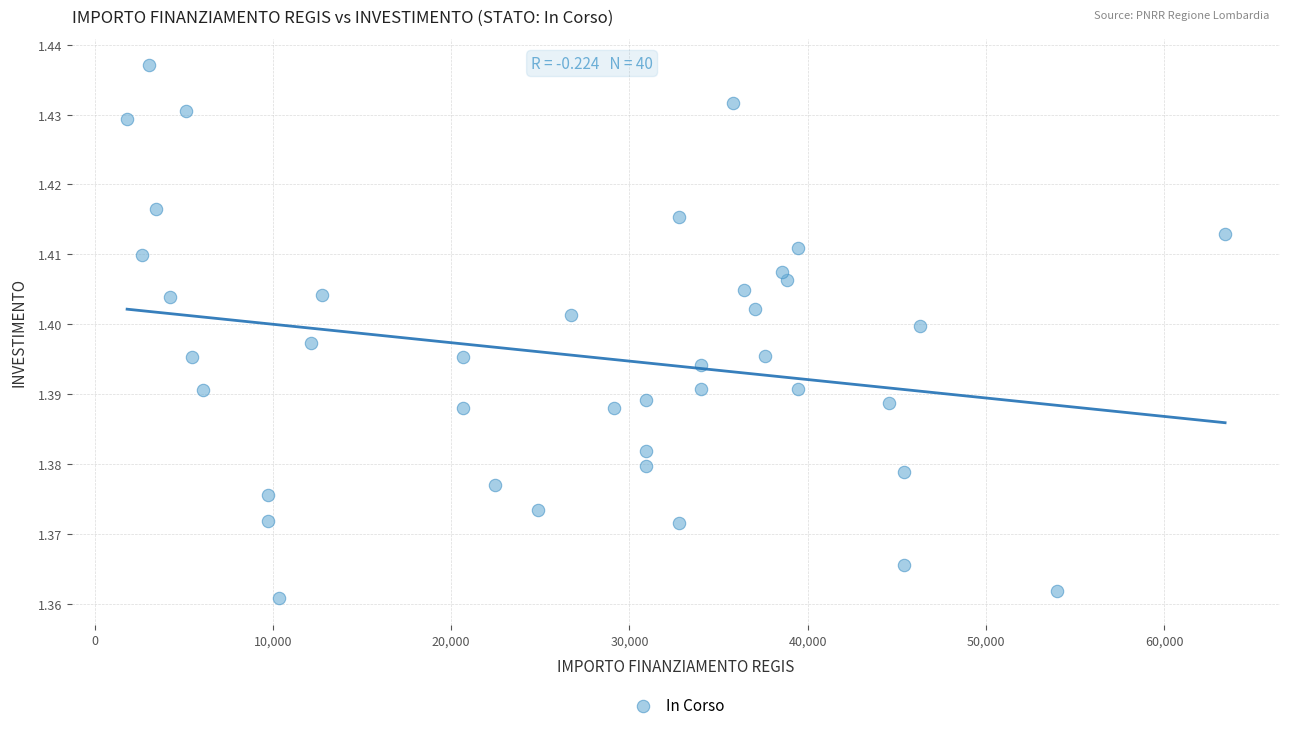

What is the range of X values (max minus min)?

61597.0